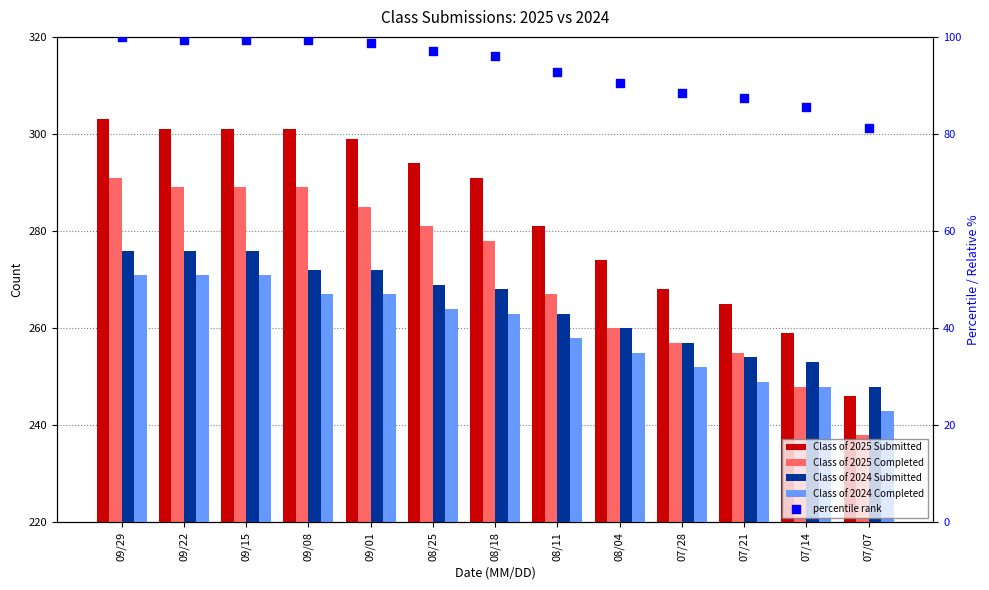

What are all the series names shown in the legend?

Class of 2025 Submitted, Class of 2025 Completed, Class of 2024 Submitted, Class of 2024 Completed, percentile rank